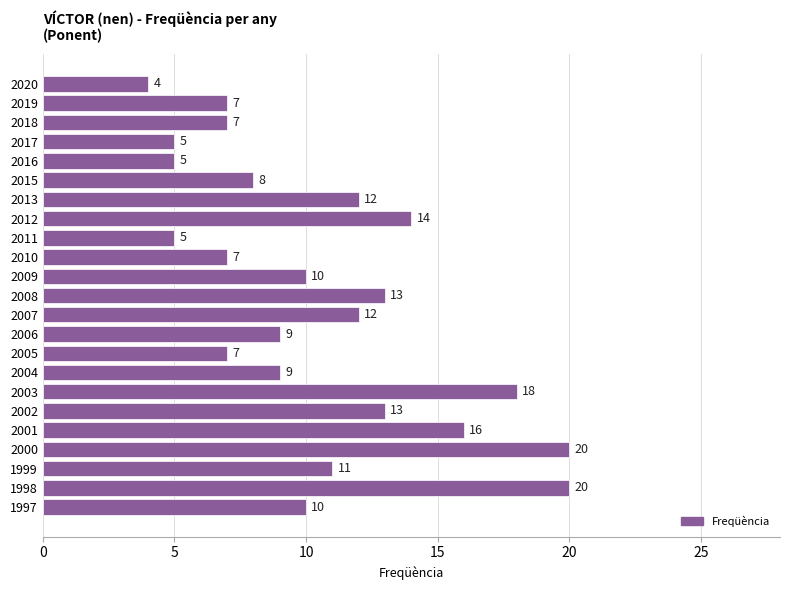

Reading top to bottom, what are all the values shown in this chart?

4	7	7	5	5	8	12	14	5	7	10	13	12	9	7	9	18	13	16	20	11	20	10